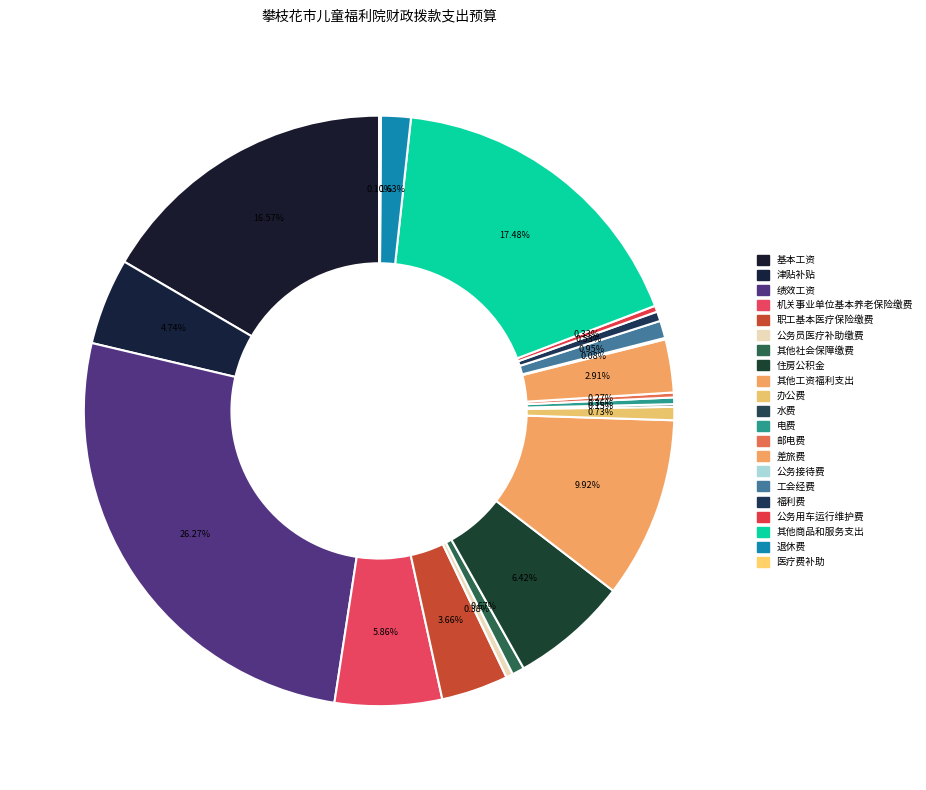

The 办公费 slice represents 11% of the pie. True or false?

False